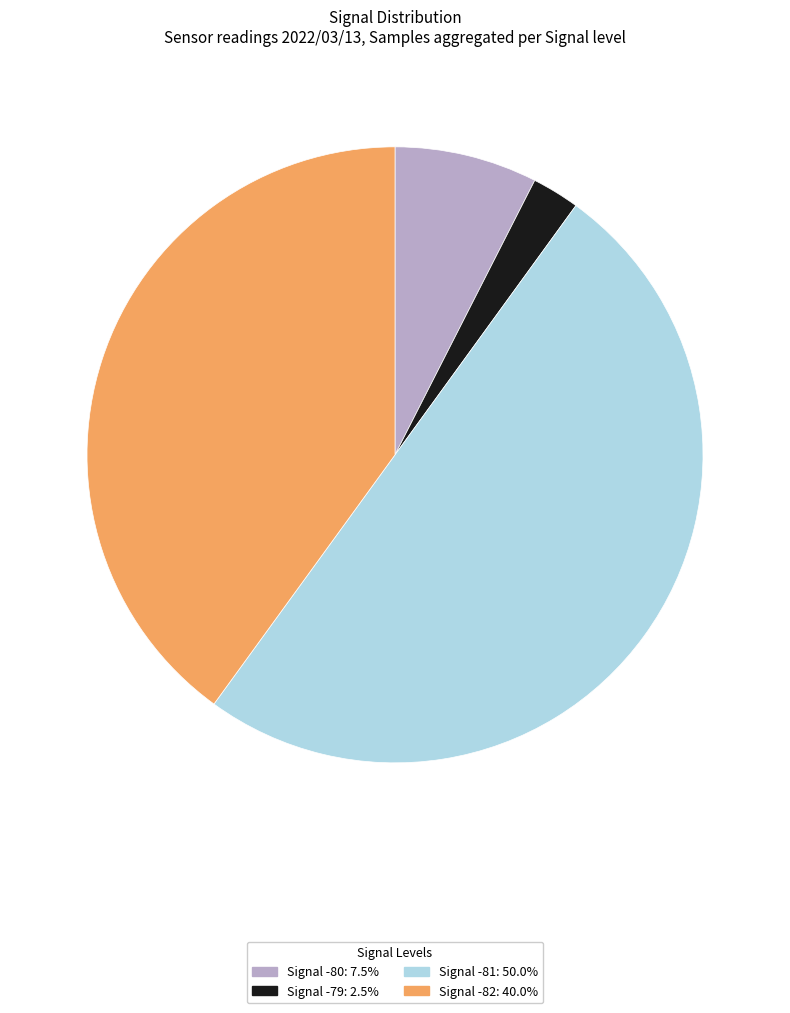

What is the ratio of the value at Signal -81: 50.0% to the value at Signal -82: 40.0%?

1.3